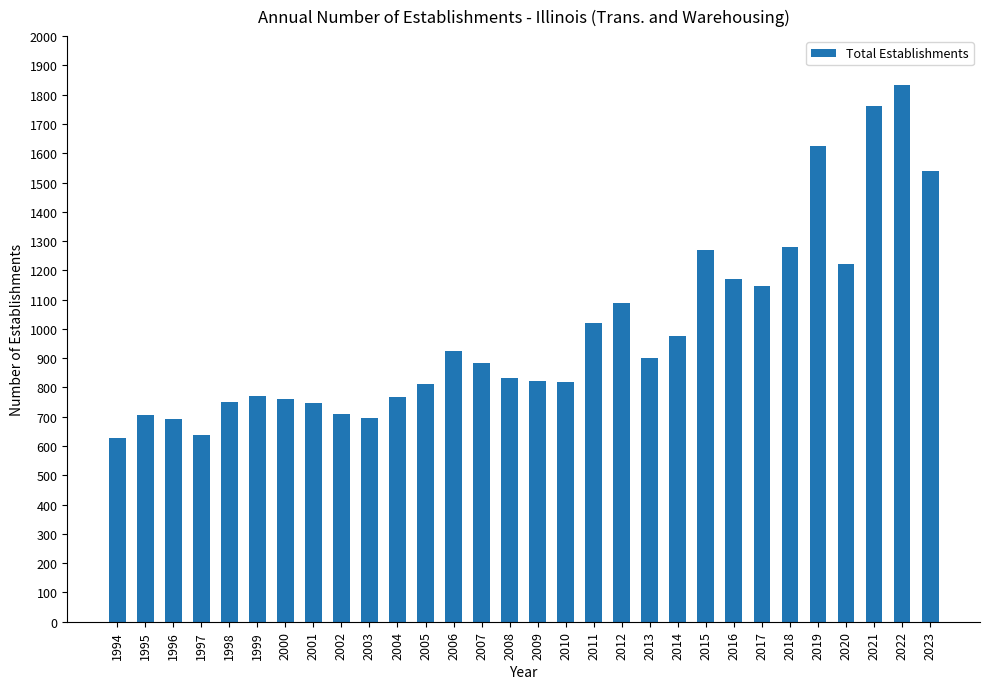

The value at 2011 is 526. True or false?

False